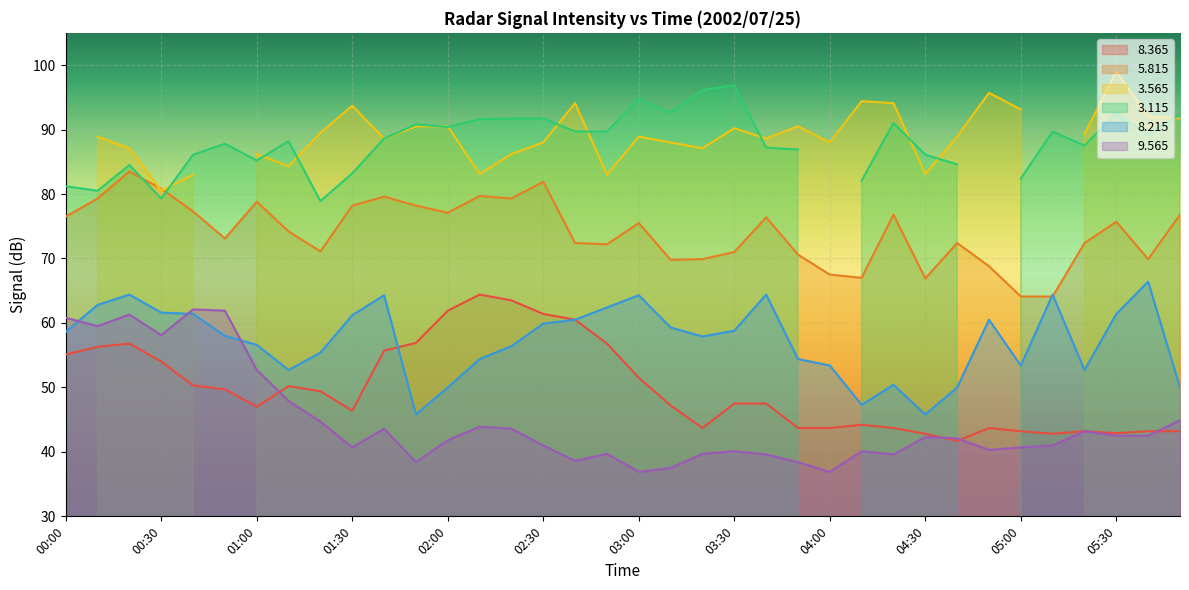

Where is the first local minimum for   8.215?

01:10